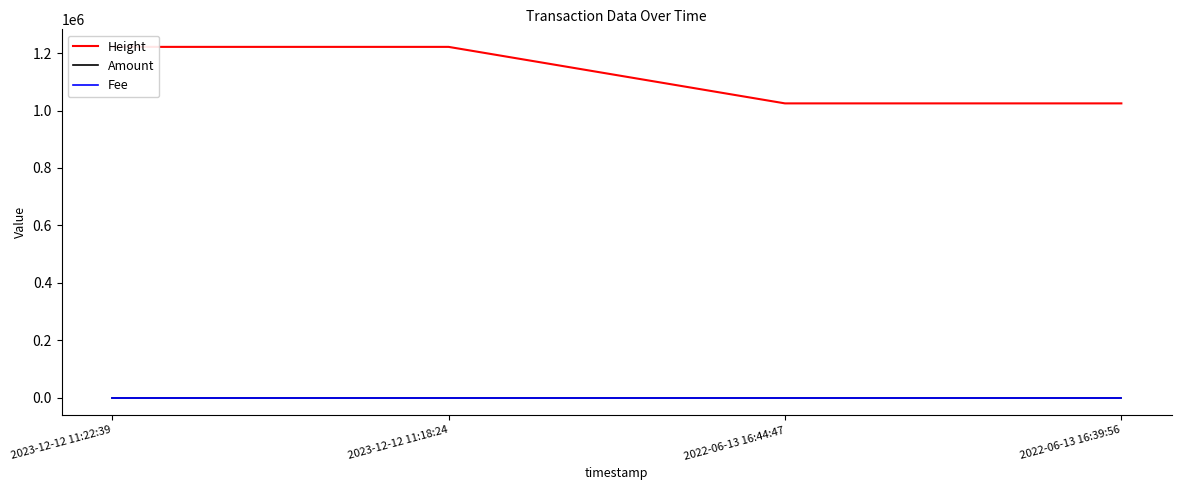

At which label does Amount reach its peak?

2023-12-12 11:18:24